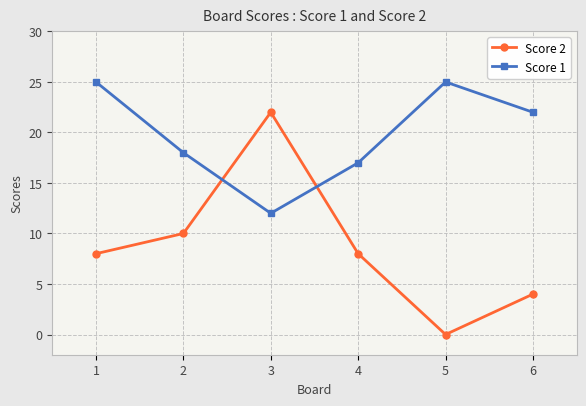

Which series has the widest spread of values?

Score 2